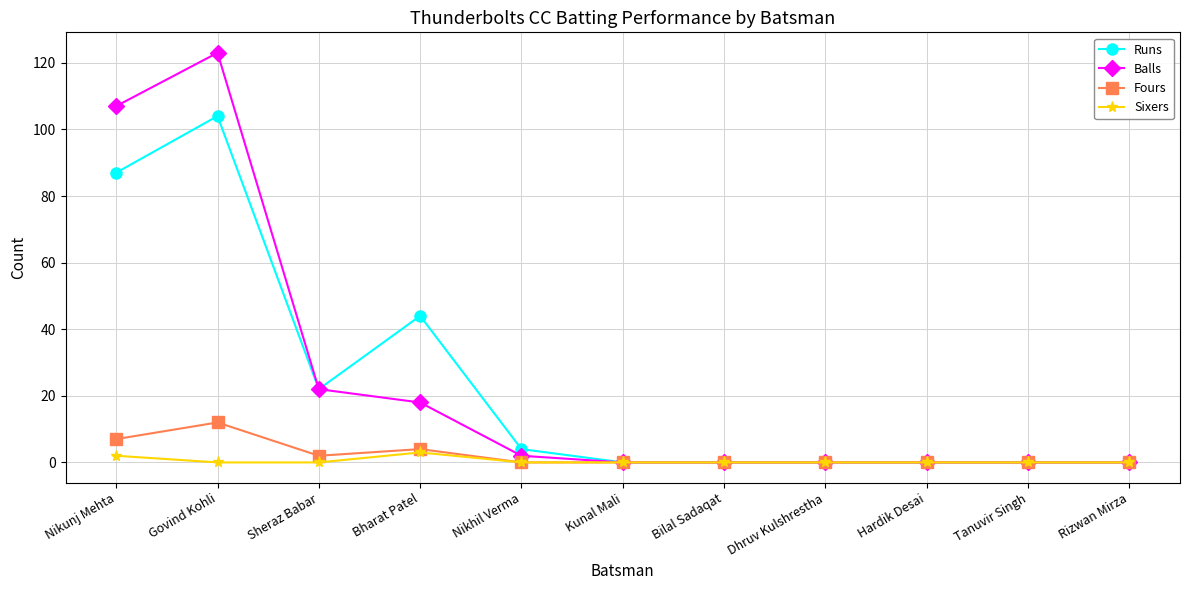

Which series has the widest spread of values?

Balls